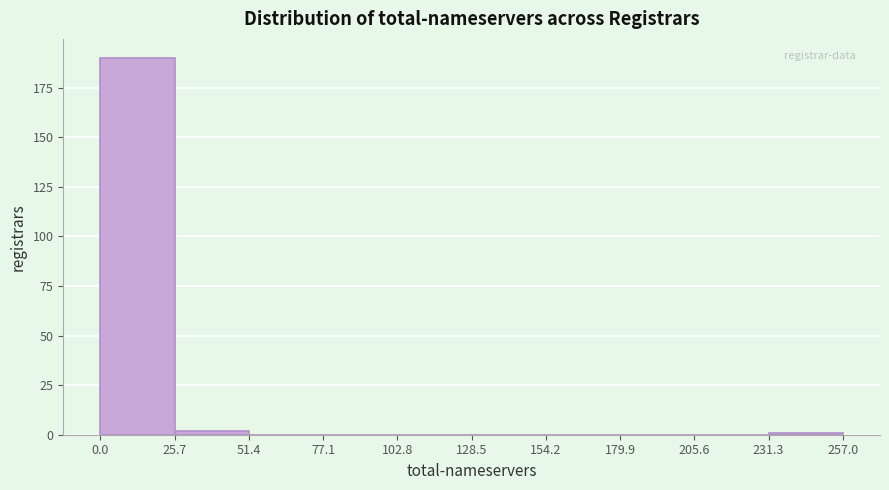

Reading left to right, transcribe this chart: for each bar, give the range it covers on the x-axis and its height. The values are not printed on the chart, so give them approximately, as read against the axis.

0.0 to 25.7: 190
25.7 to 51.4: under 5
51.4 to 77.1: 0
77.1 to 102.8: 0
102.8 to 128.5: 0
128.5 to 154.2: 0
154.2 to 179.9: 0
179.9 to 205.6: 0
205.6 to 231.3: 0
231.3 to 257.0: under 5